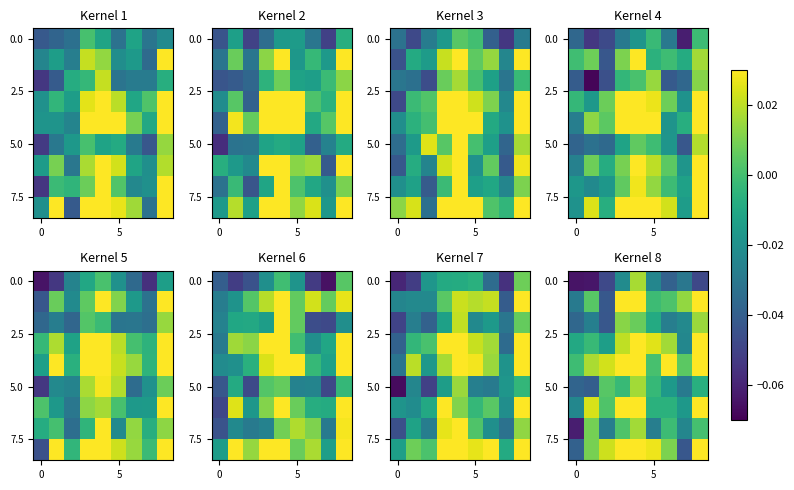

At which category is the sum across all series the highest?

4